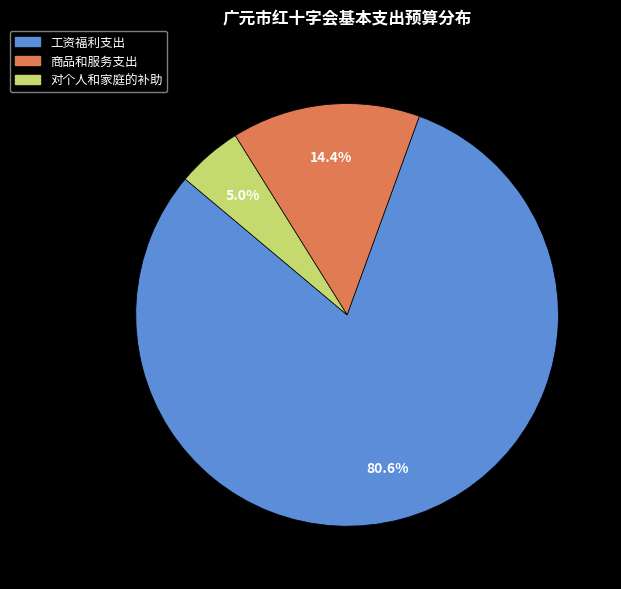

Which category has the smallest portion of the pie?

对个人和家庭的补助